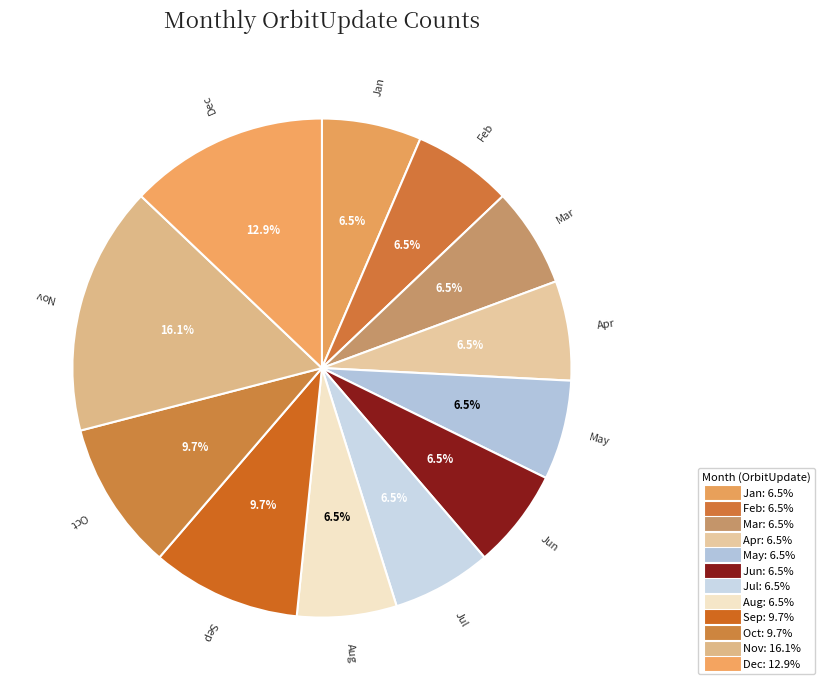

Which slice is the largest?

Nov